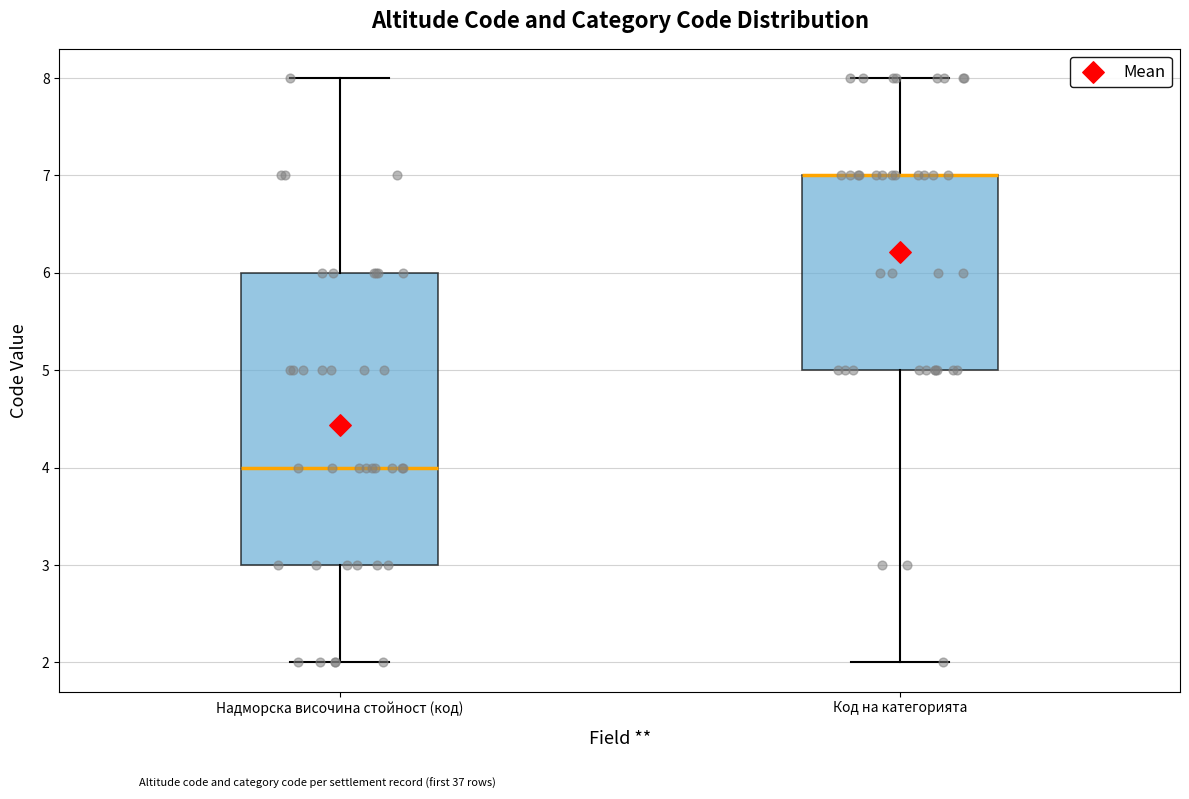

Reading left to right, transcribe this box plot: for each box, give where its median line is, the range the box spans, and where its two whiskers end, as read against the y-axis. The values are not printed on the chart, so give them approximately, as read against the axis.

Надморска височина стойност (код): median 4, box 3 to 6, whiskers 2 to 8
Код на категорията: median 7 (drawn on the box's upper edge), box 5 to 7, whiskers 2 to 8